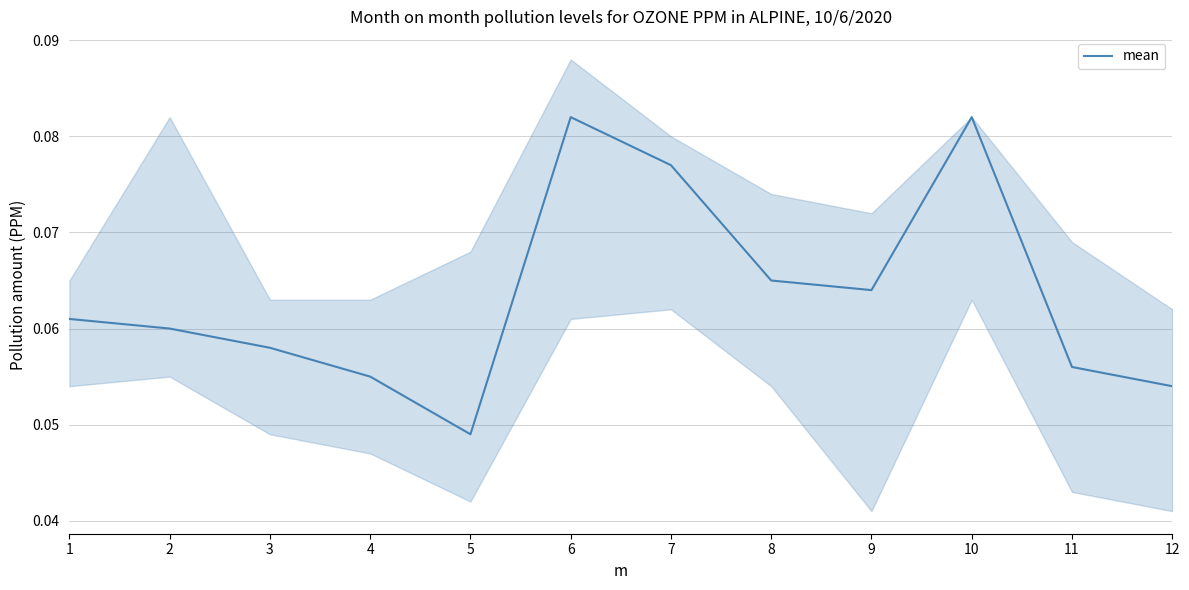

Count the number of data series in this chart.

1